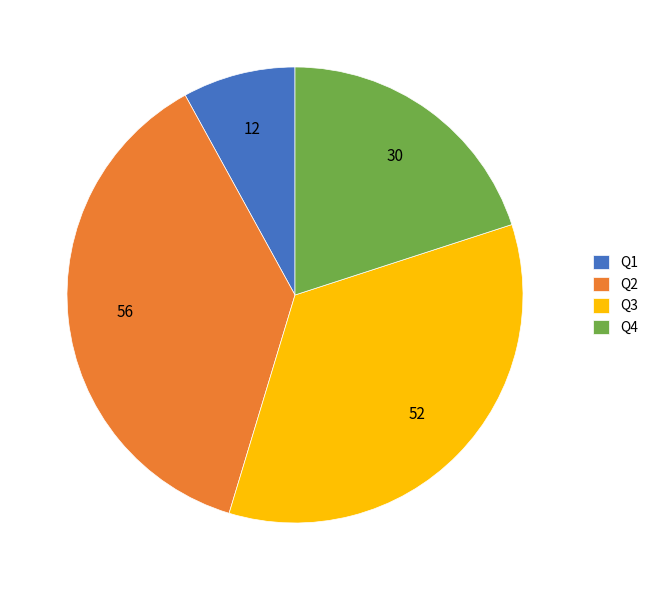

Is it true that Q4 is 25% of the pie?

False